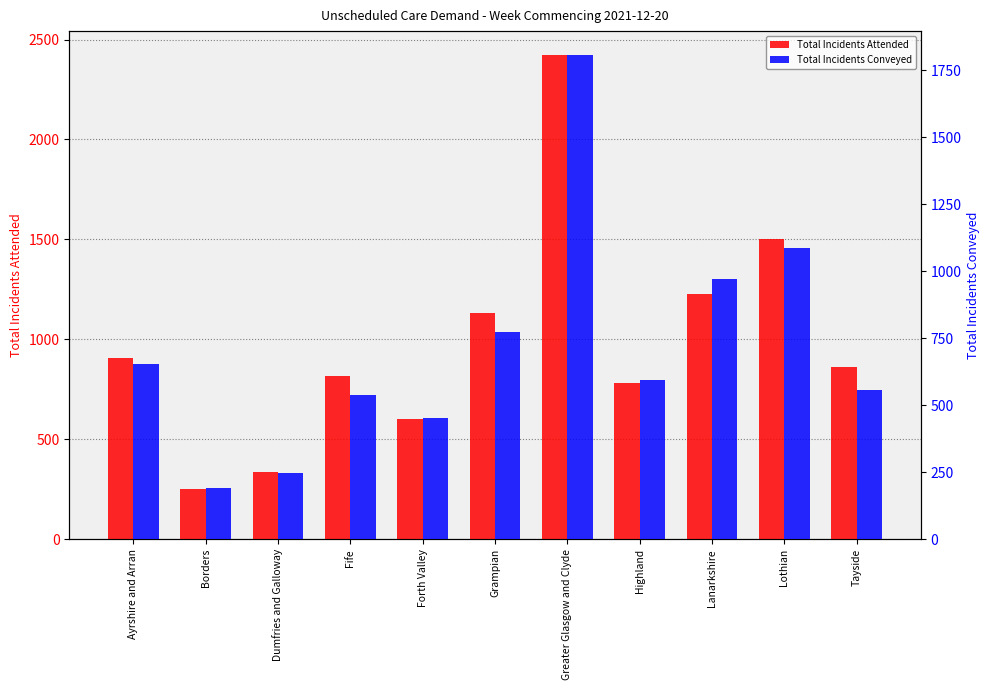

At which category is the sum across all series the highest?

Greater Glasgow and Clyde